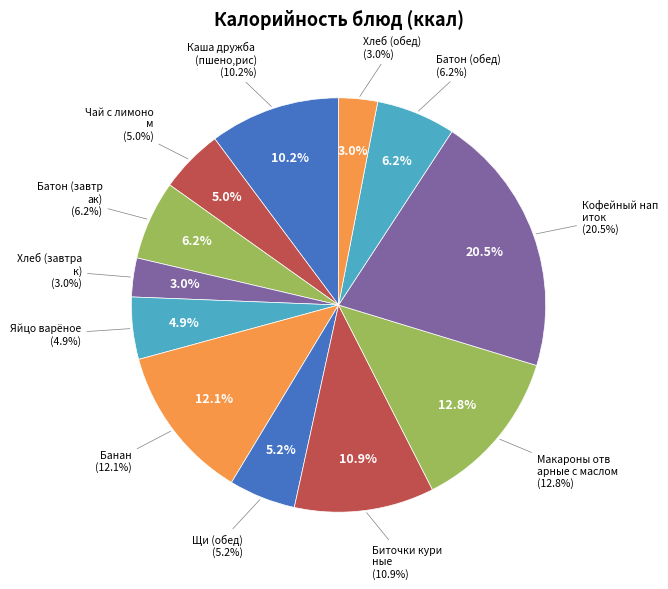

Is there a majority slice in this chart?

No